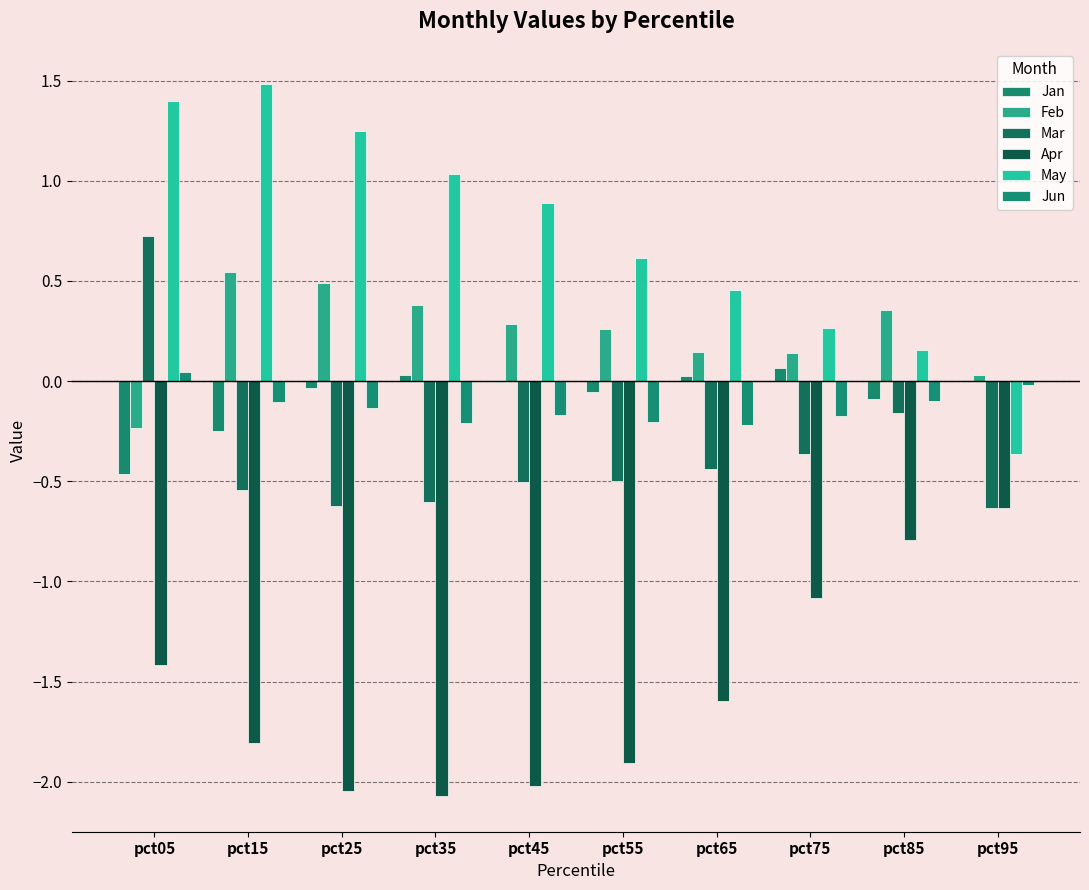

How many data points does each series have?

10